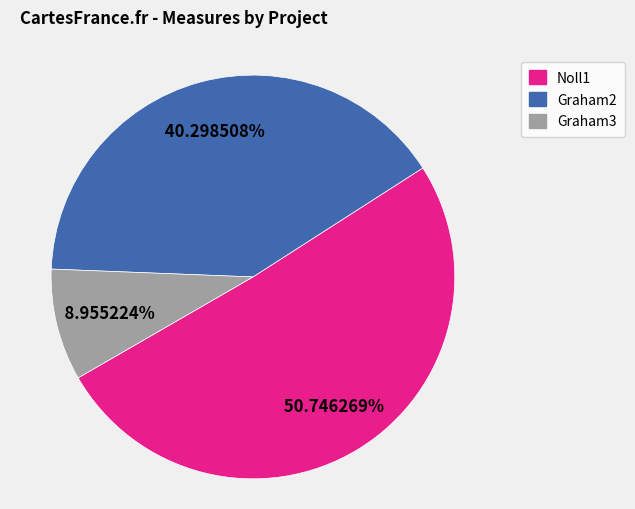

To the nearest percent, what portion does Noll1 represent?

51%